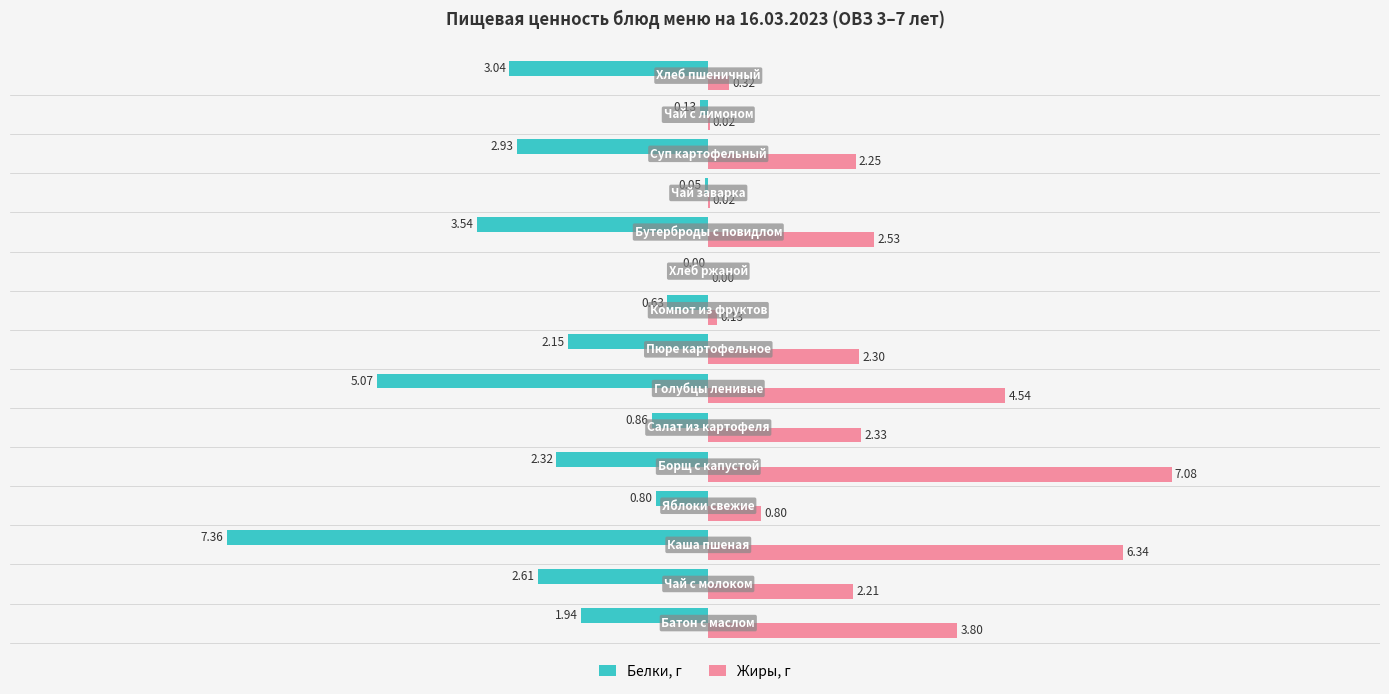

How many data points in Жиры, г are above 2?

9